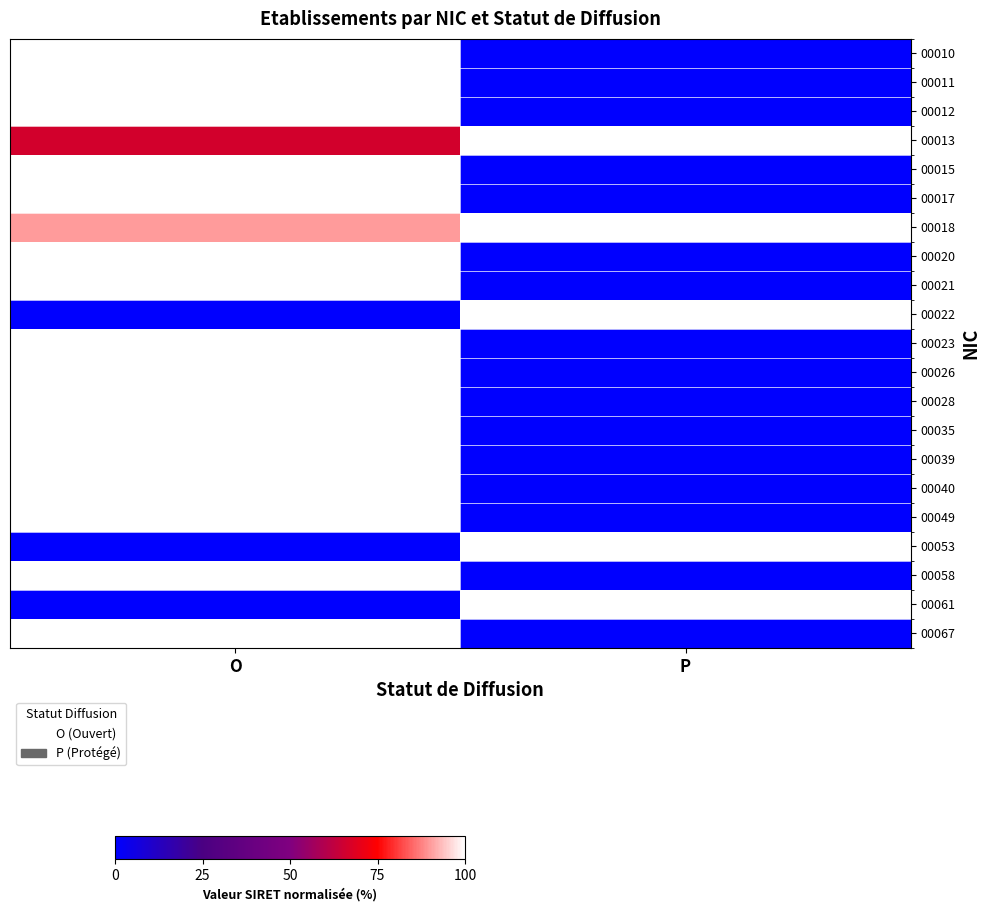

Between O and P, which is larger?

O